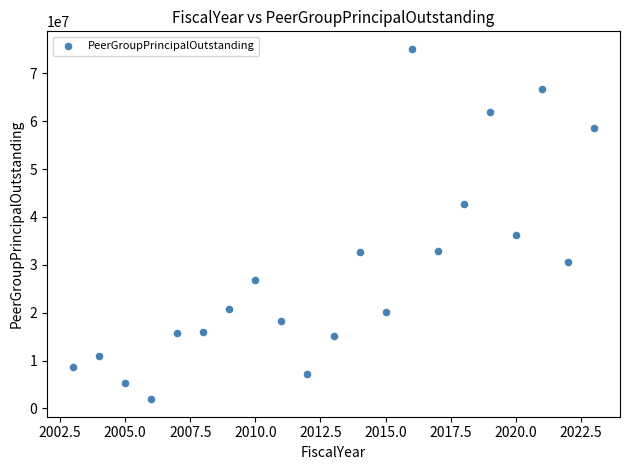

What Y value in the scatter plot is closest to 38520000?

36240305.8